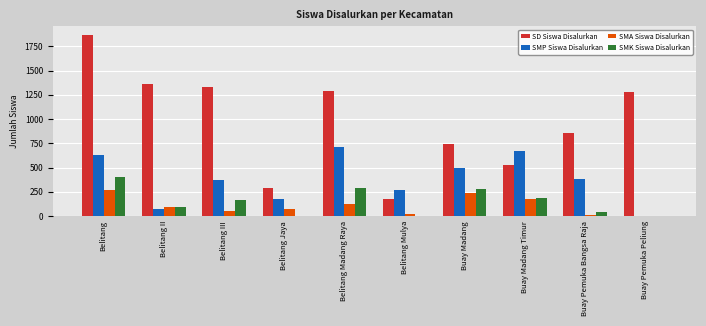

At which category is the sum across all series the highest?

Belitang